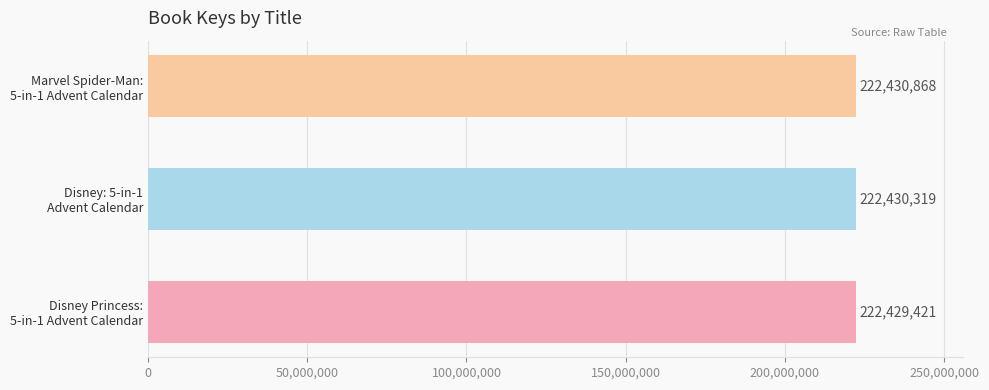

What is the sum of all values?

667290608